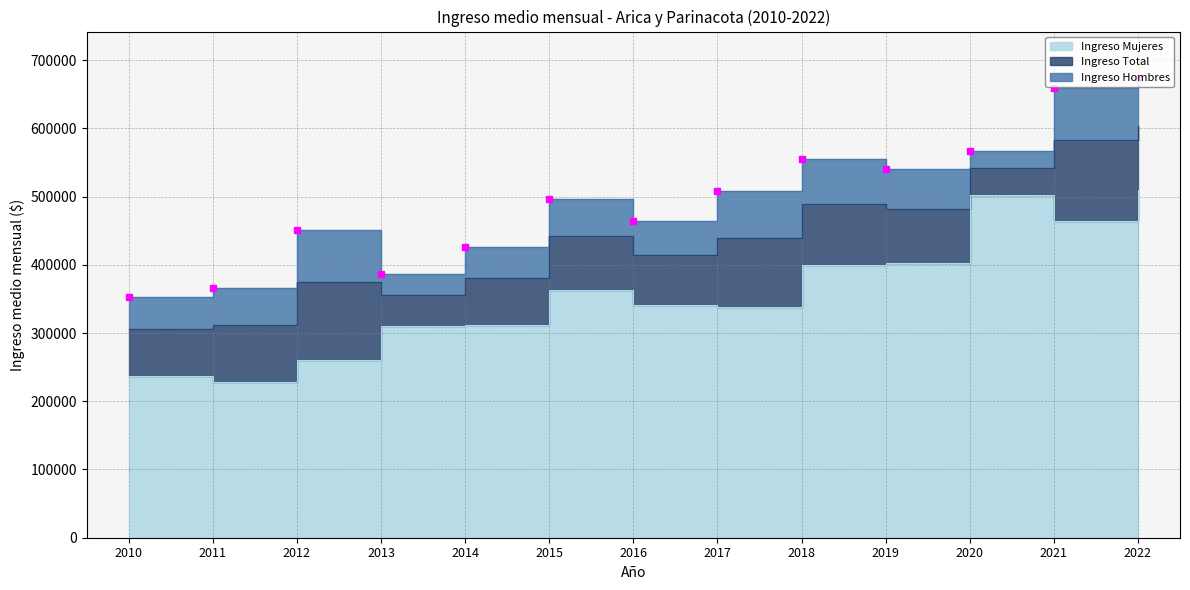

At which category does Ingreso Mujeres reach its first local peak?

2015